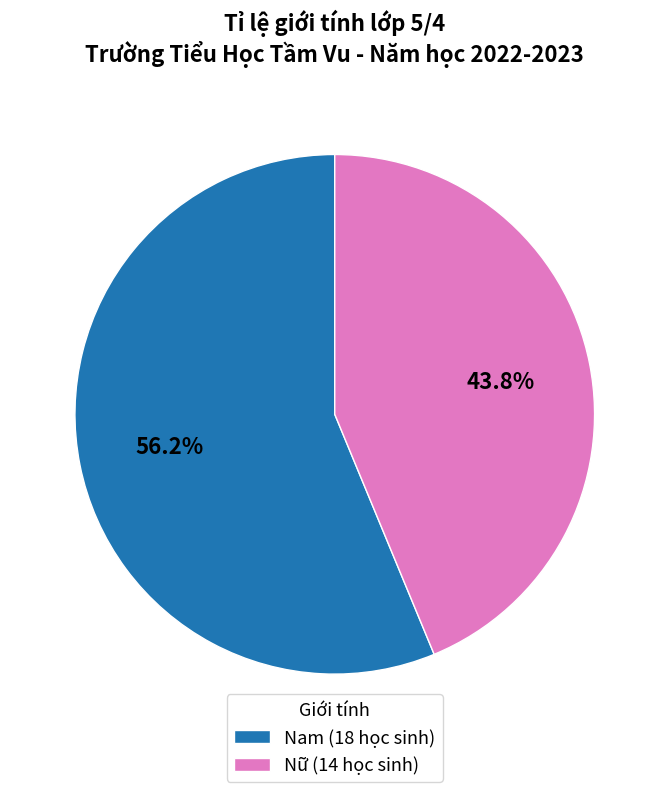

To the nearest percent, what is the average slice percentage?

50%